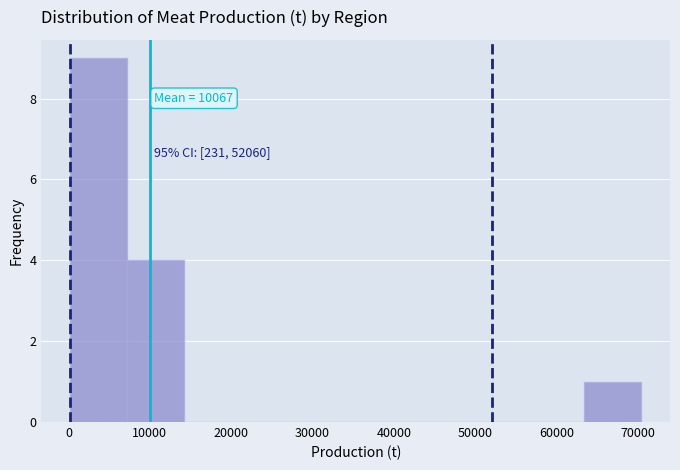

Which range on the x-axis has the tallest bar?

0 to 7000